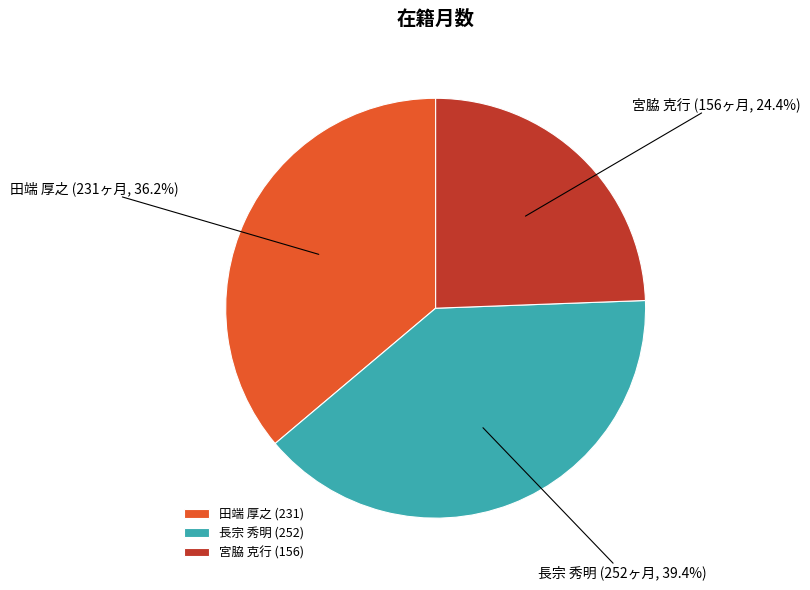

Is the sum of 宮脇 克行 and 長宗 秀明 greater than half?

Yes